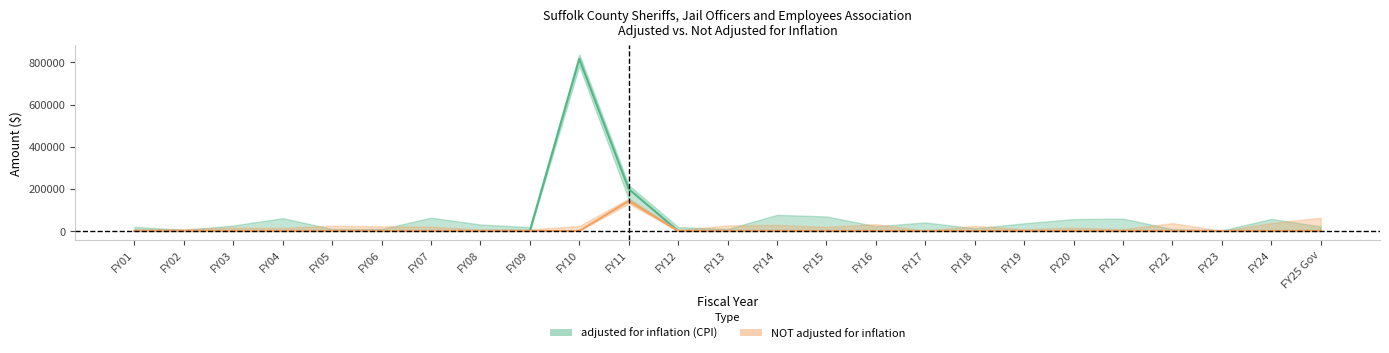

At FY05, list the series in order from largest to smallest.

adjusted for inflation (CPI), NOT adjusted for inflation